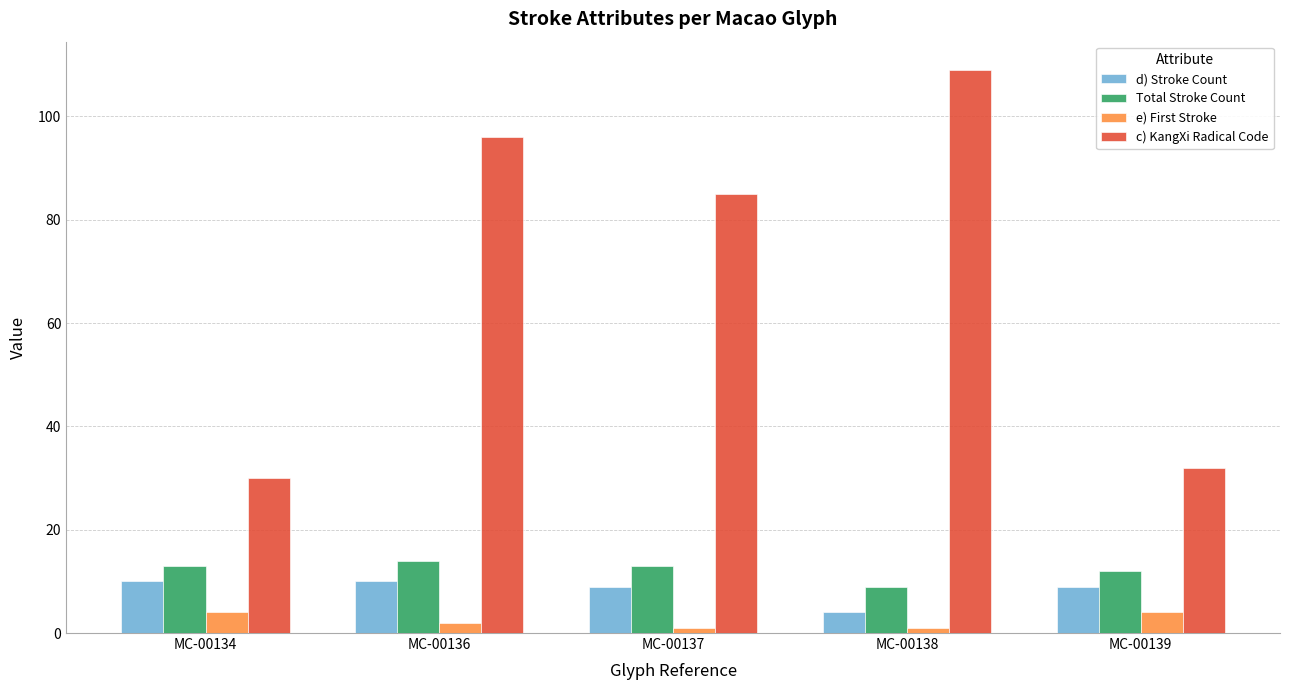

Reading right to left, transcribe all the data shown in this chart.

d) Stroke Count: 9	4	9	10	10
Total Stroke Count: 12	9	13	14	13
e) First Stroke: 4	1	1	2	4
c) KangXi Radical Code: 32	109	85	96	30